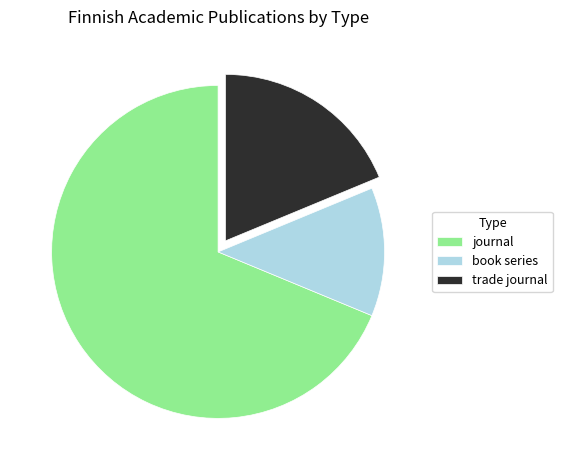

Does any single category account for the majority?

Yes